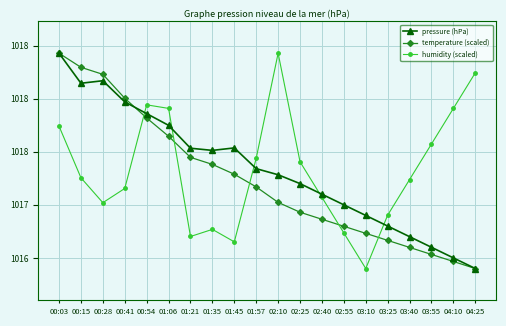

At which category is the sum across all series the highest?

00:03